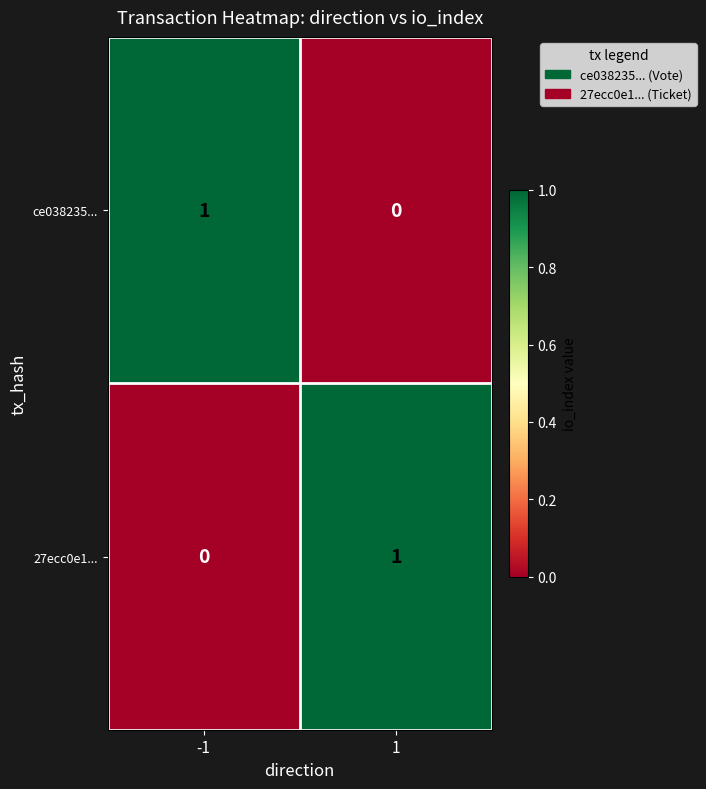

Is the value of ce038235... at -1 greater than the value of 27ecc0e1... at -1?

Yes